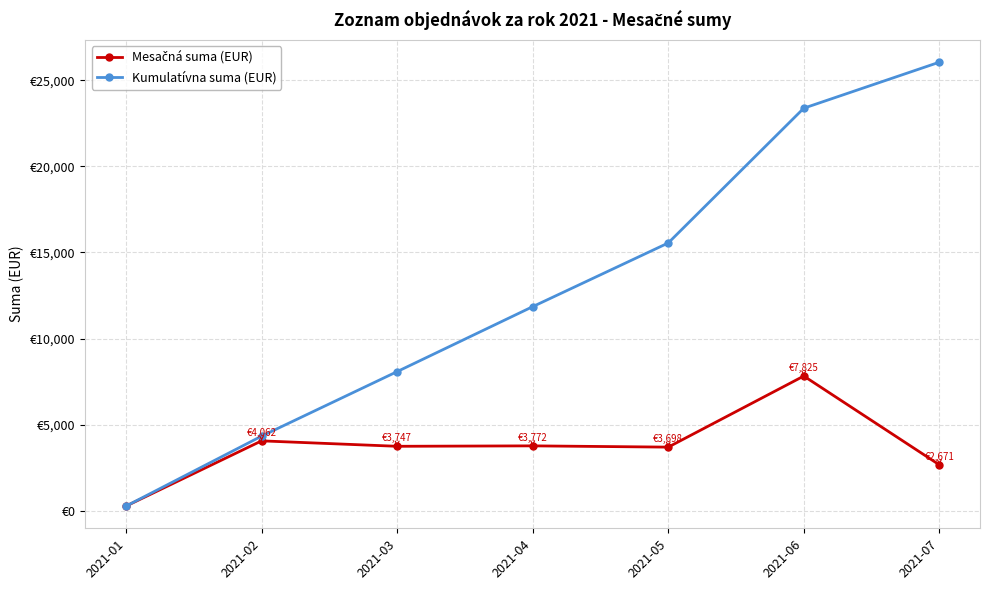

Rank the series by their average value, from highest to lowest.

Kumulatívna suma (EUR), Mesačná suma (EUR)